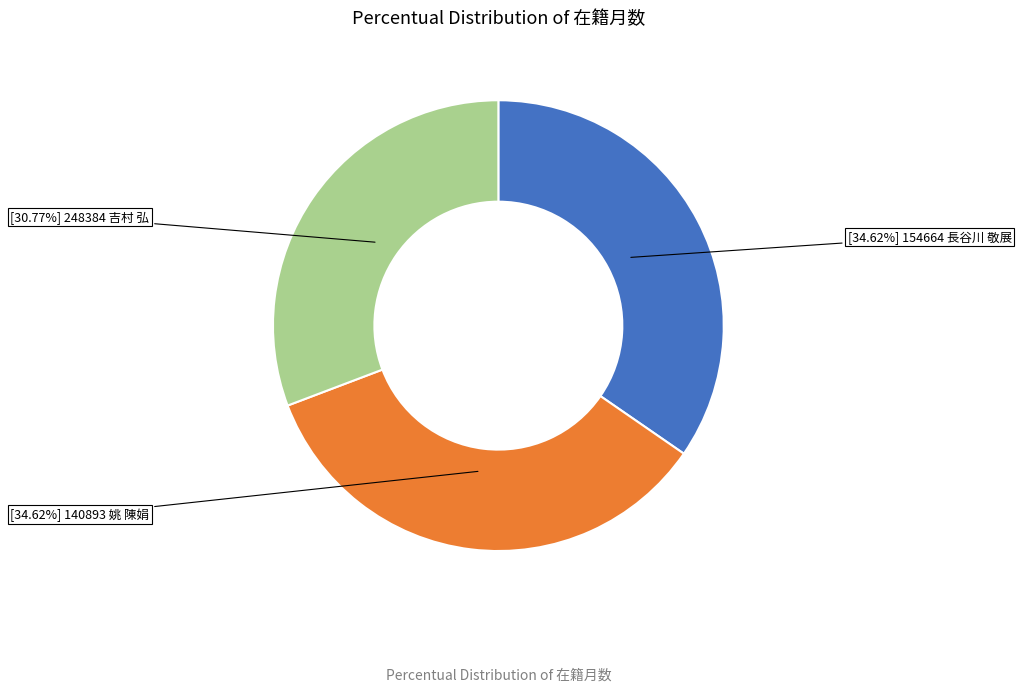

Is there a majority slice in this chart?

No